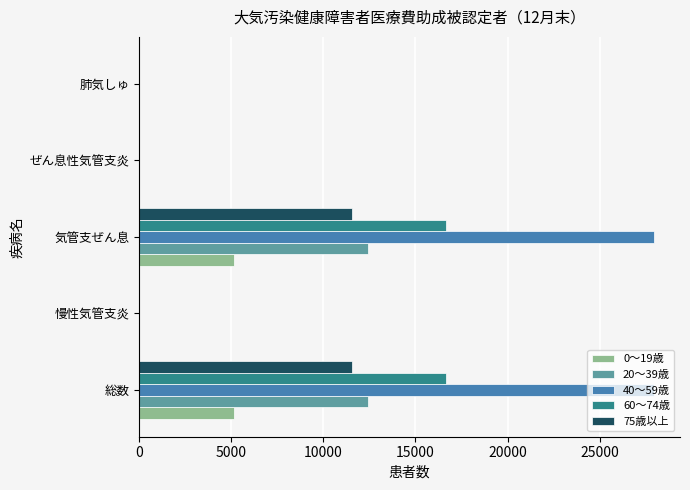

Which series has the largest range (max minus min)?

40～59歳